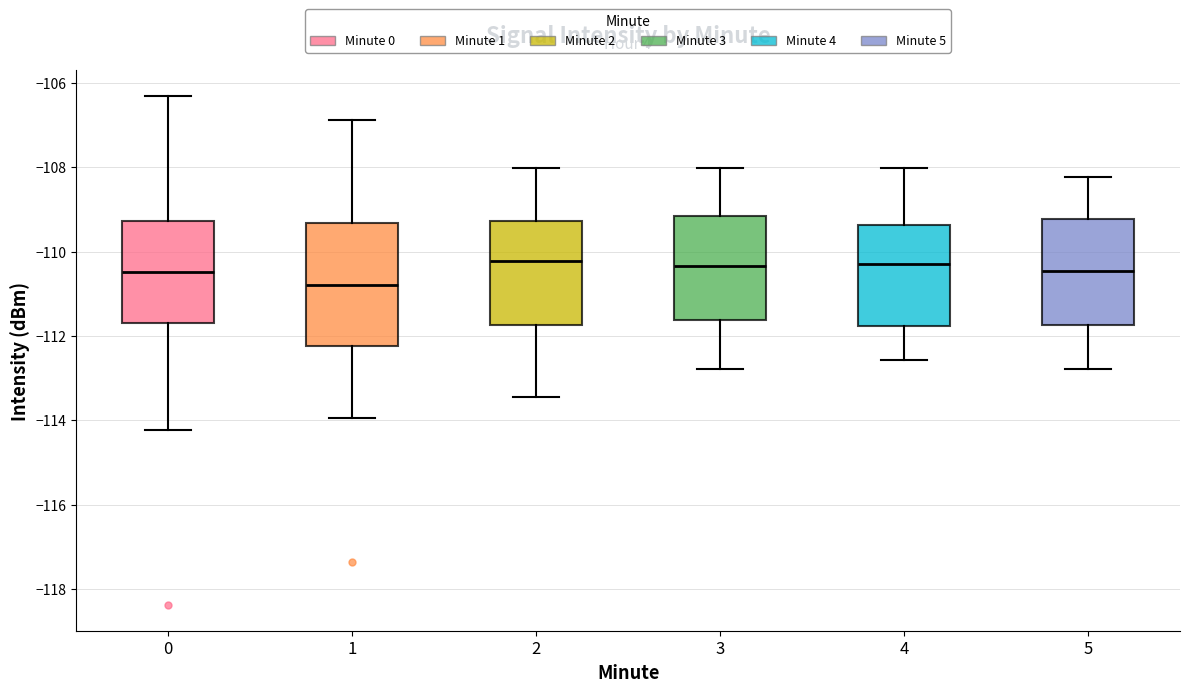

Reading left to right, transcribe this box plot: for each box, give where its median line is, the range the box spans, and where its two whiskers end, as read against the y-axis. The values are not printed on the chart, so give them approximately, as read against the axis.

0: median -110.4, box -111.6 to -109.2, whiskers -114.2 to -106.4
1: median -110.8, box -112.2 to -109.4, whiskers -114.0 to -106.8
2: median -110.2, box -111.8 to -109.2, whiskers -113.4 to -108.0
3: median -110.4, box -111.6 to -109.2, whiskers -112.8 to -108.0
4: median -110.2, box -111.8 to -109.4, whiskers -112.6 to -108.0
5: median -110.4, box -111.8 to -109.2, whiskers -112.8 to -108.2